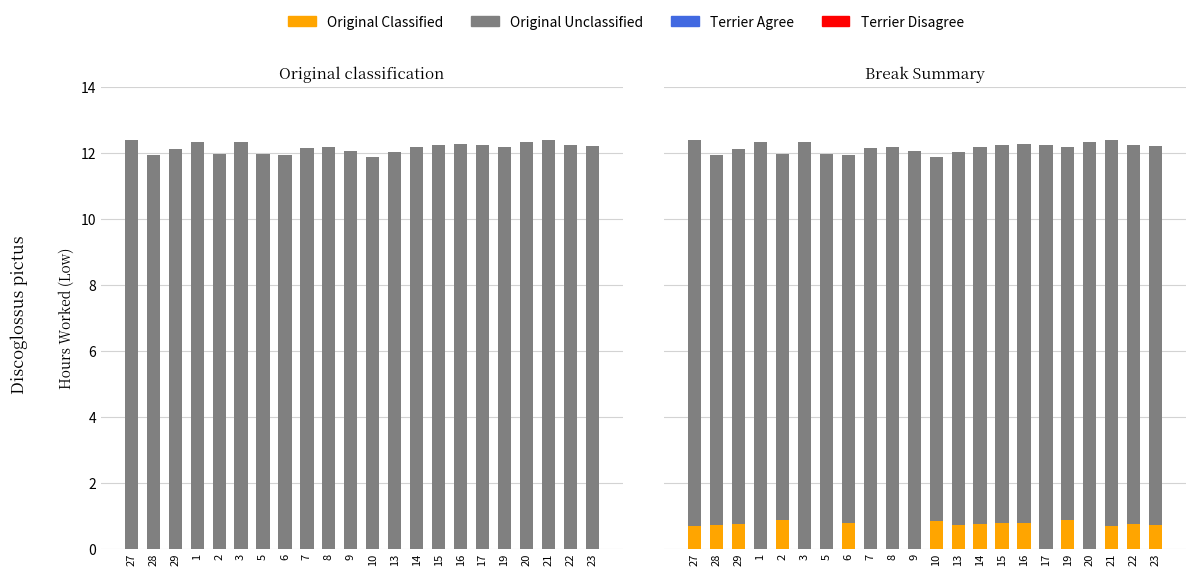

What is the label of the 17th bar from the right?

3